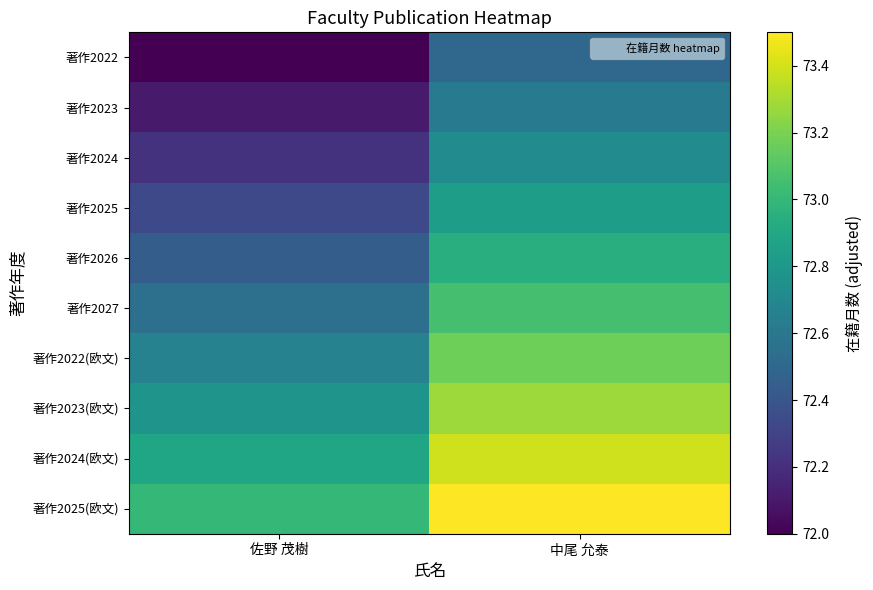

Which has a higher value, 佐野 茂樹 or 中尾 允泰?

中尾 允泰